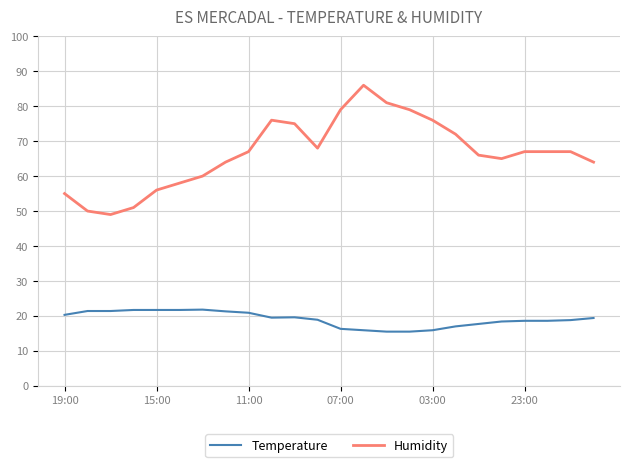

Rank the series by their maximum value, from highest to lowest.

Humidity, Temperature